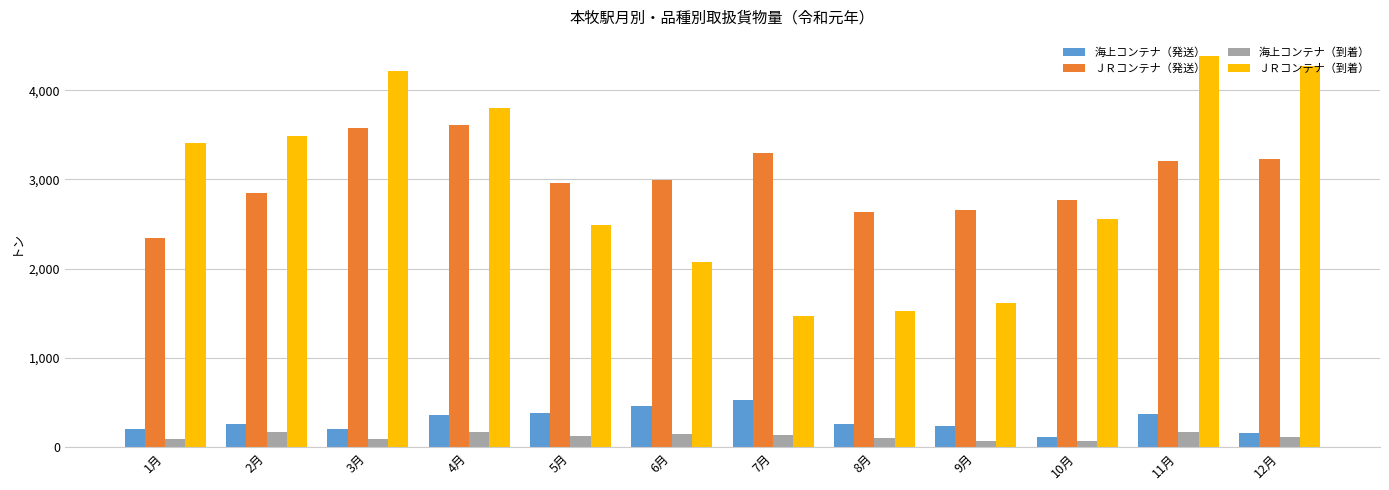

What is the average value of the 海上コンテナ（発送） series?

296